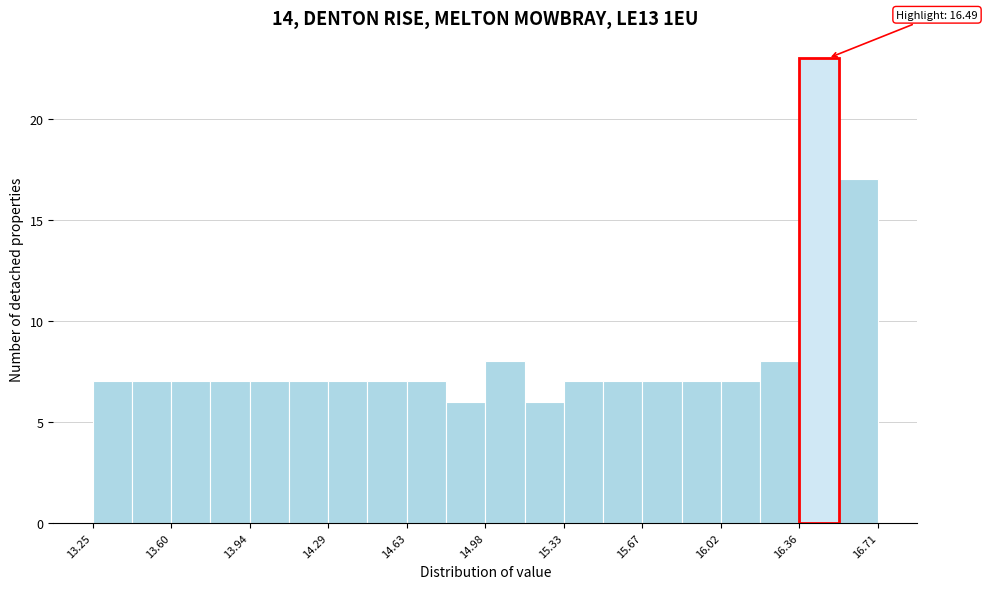

Around what value on the x-axis is the tallest bar? Give the approximate position of its centre, as read against the axis.

16.45